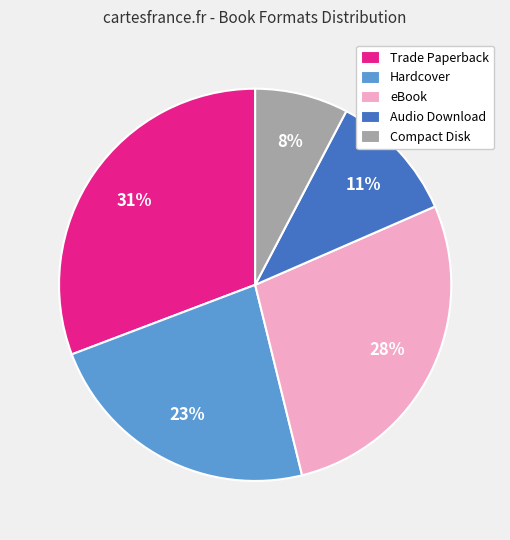

How many slices are in this pie chart?

5